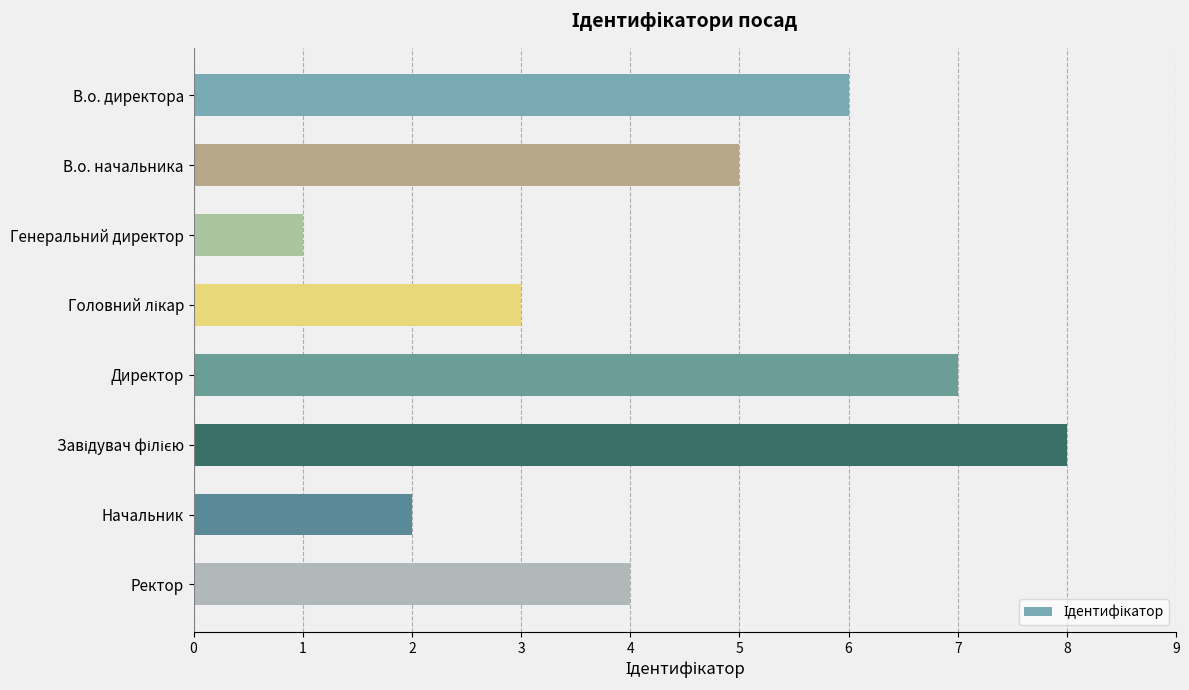

Count the values in the range 3 to 7.

5